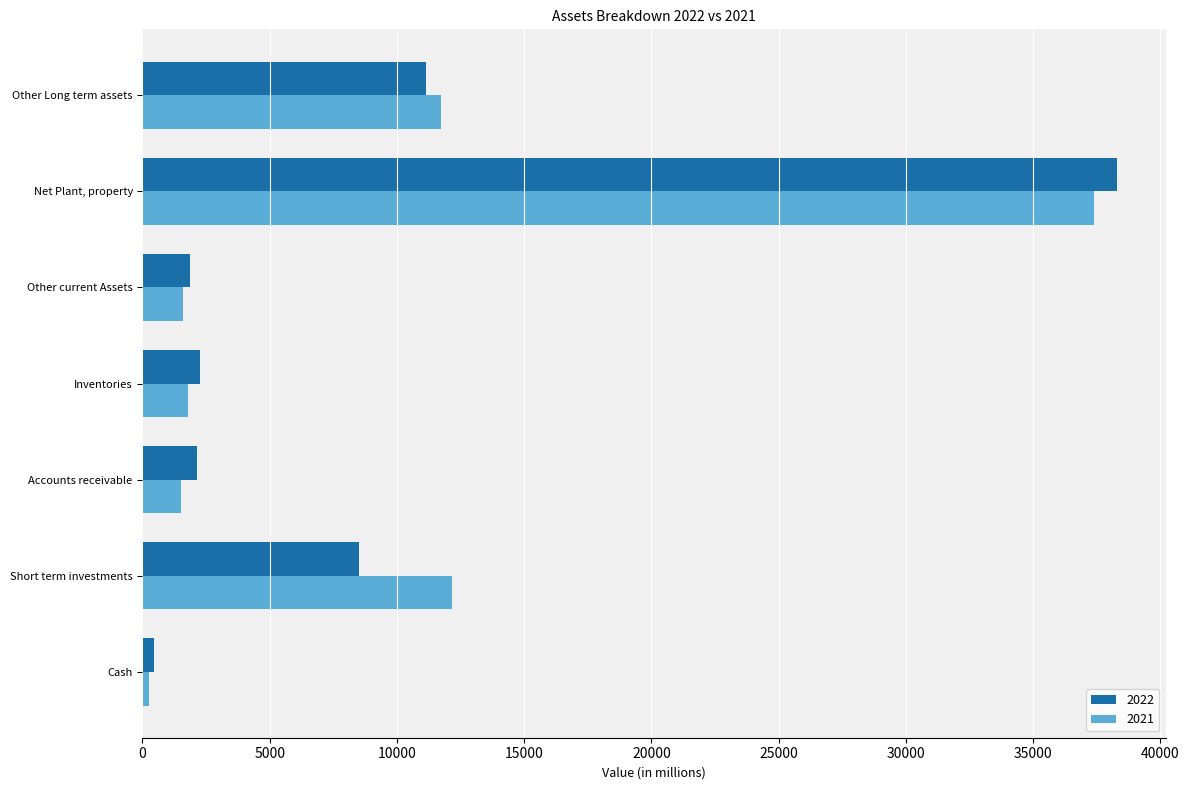

The value of 2021 at Other Long term assets is 11744. True or false?

True